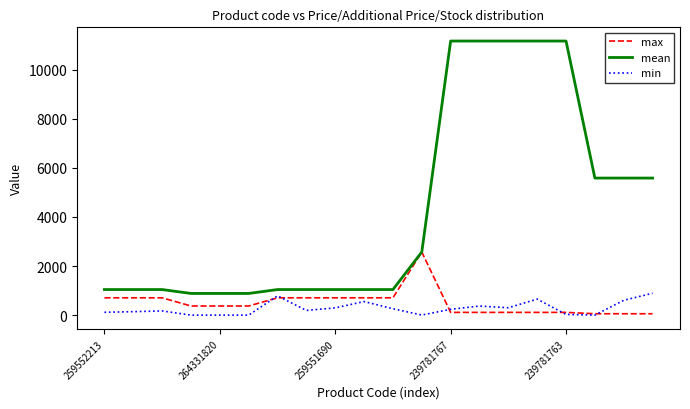

True or false: mean and min cross at least once.

False